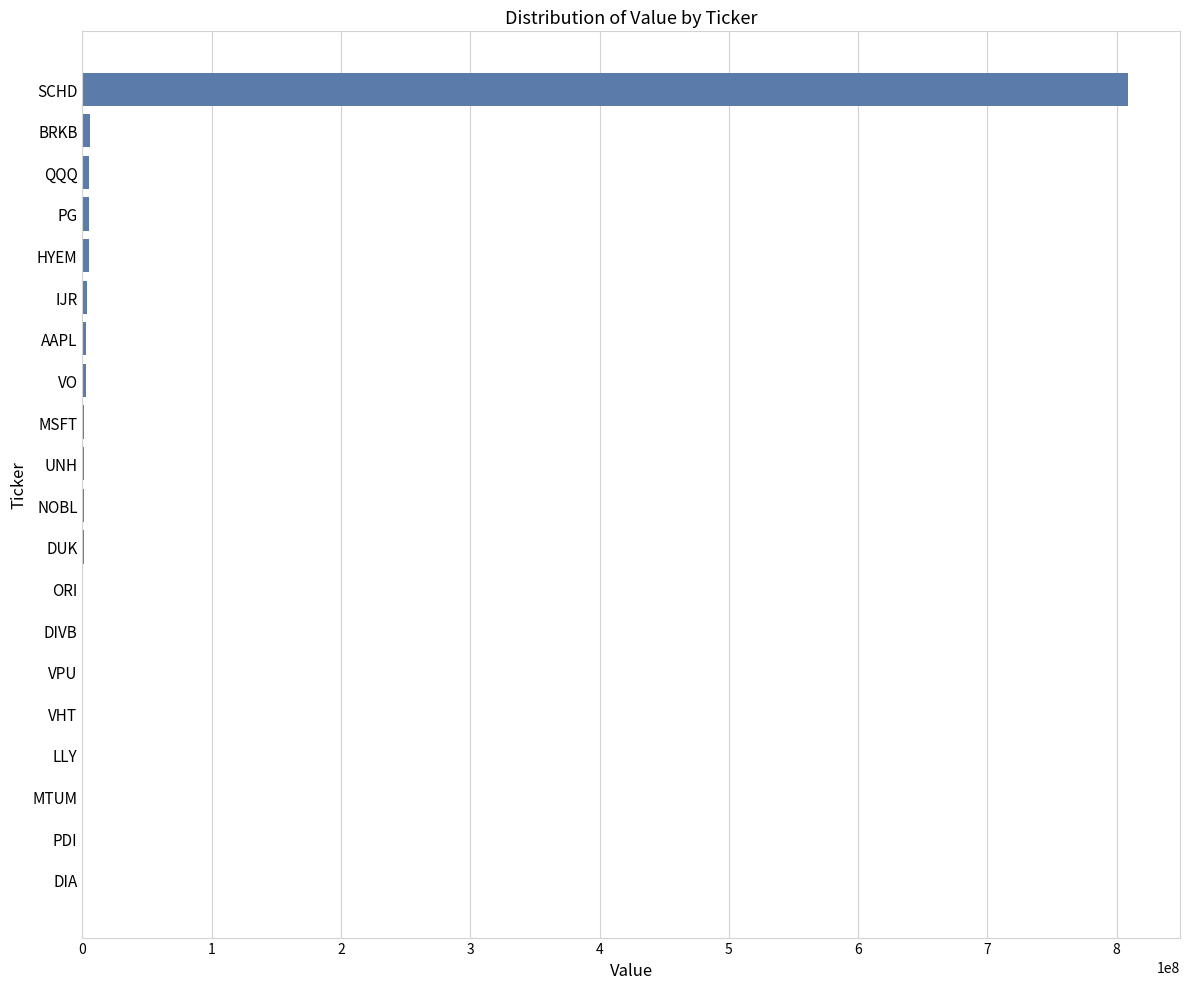

What is the greatest value displayed?

808524797